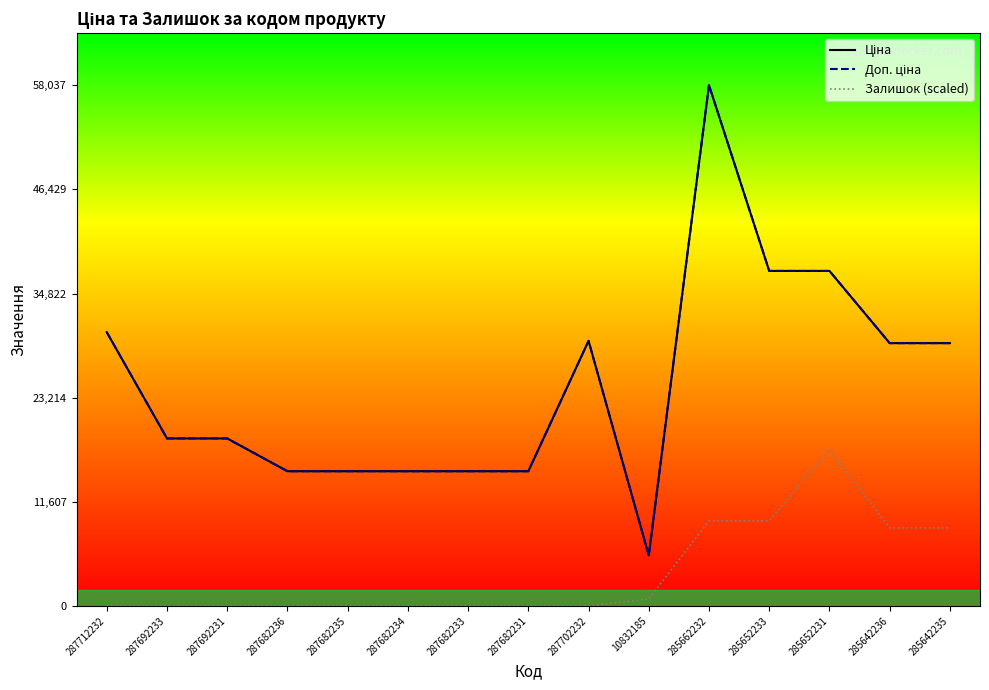

What are all the series names shown in the legend?

Ціна, Доп. ціна, Залишок (scaled)